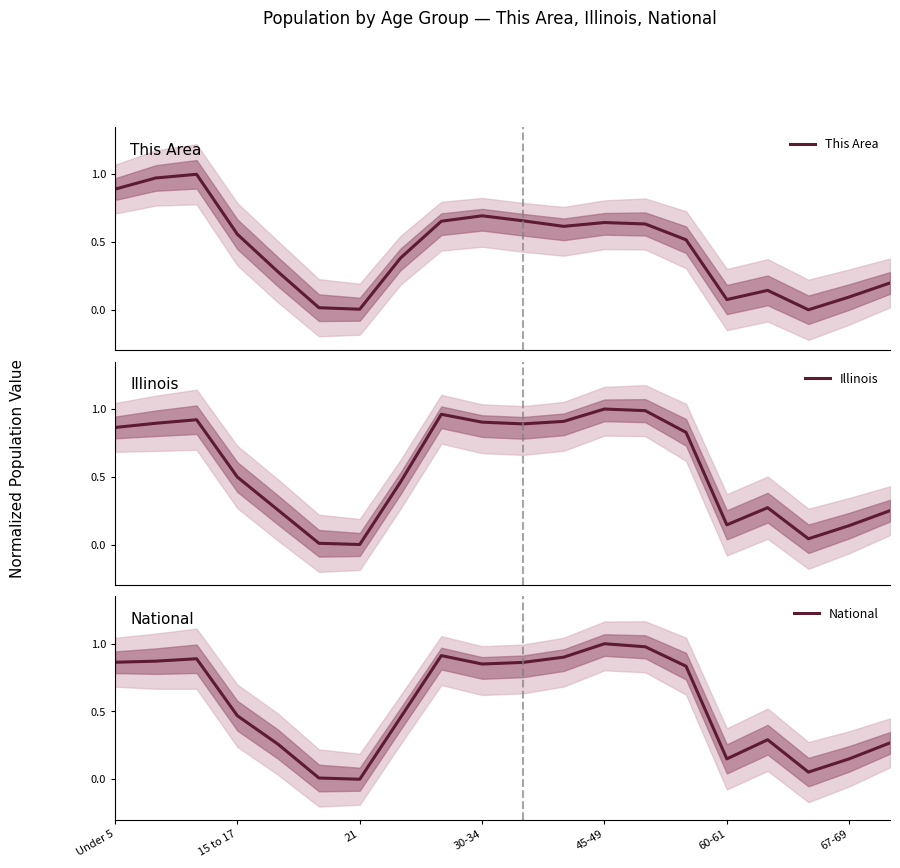

List the series in order of their peak value, lowest first.

This Area, Illinois, National